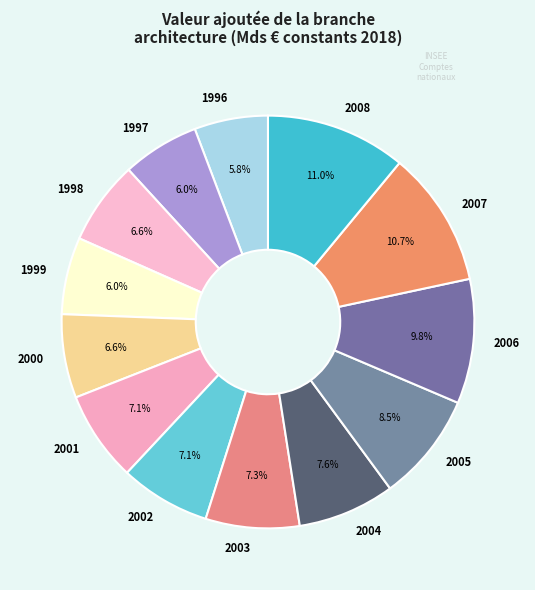

Combined, what portion of the pie is 2005 and 2002?

15.6%